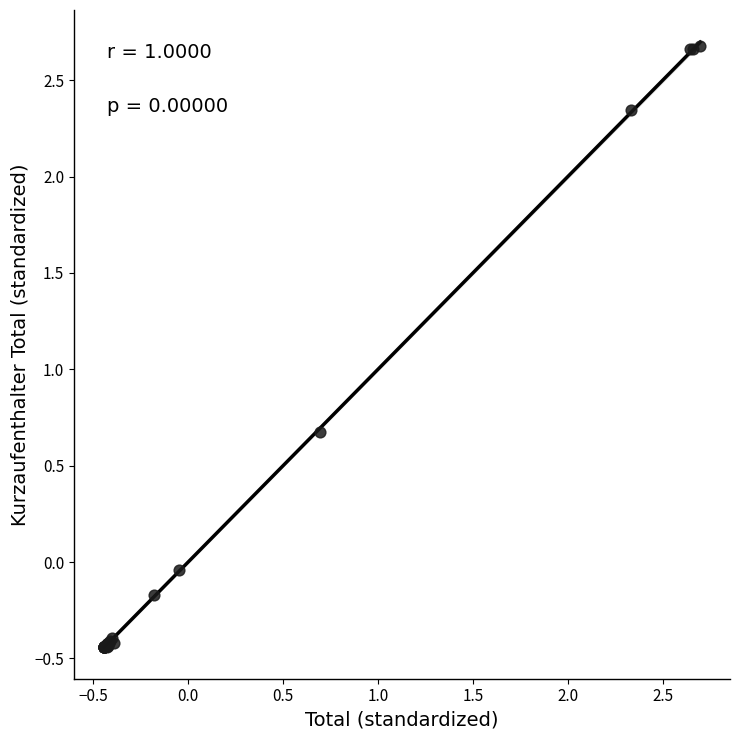

What Y value in the scatter plot is closest to 1?

0.7